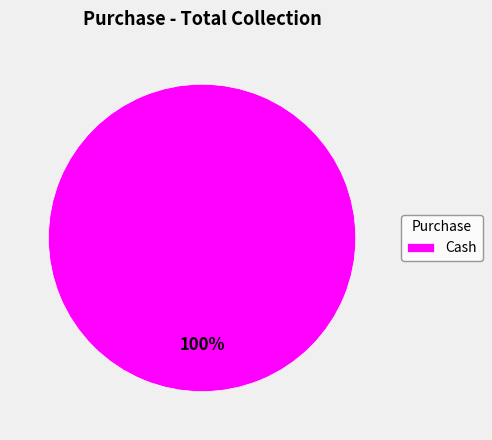

How many segments does this pie chart have?

1